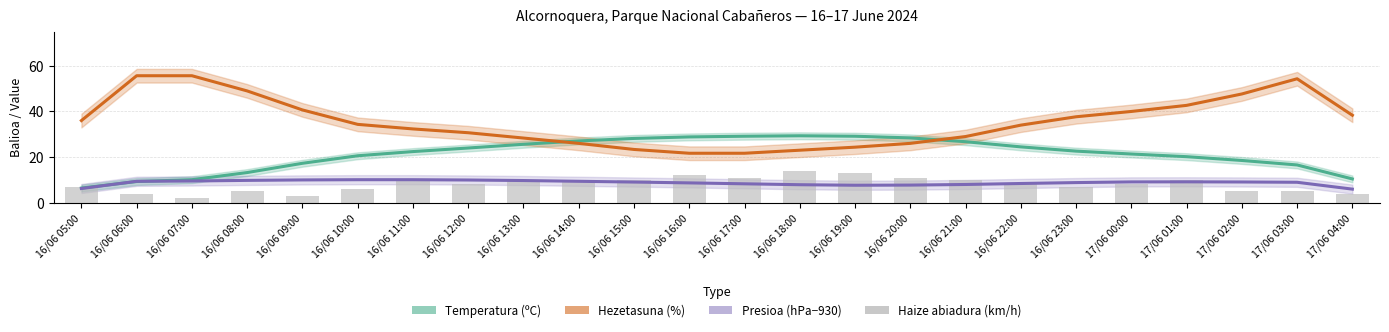

What is the smallest value displayed?

2.0